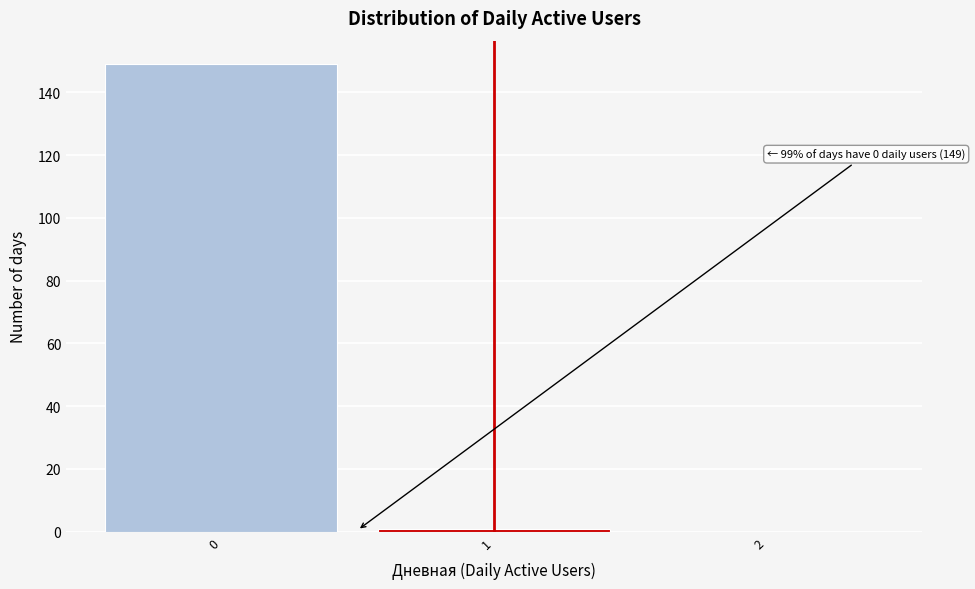

Reading right to left, list all the values displayed in this chart.

2=0	1=1	0=149